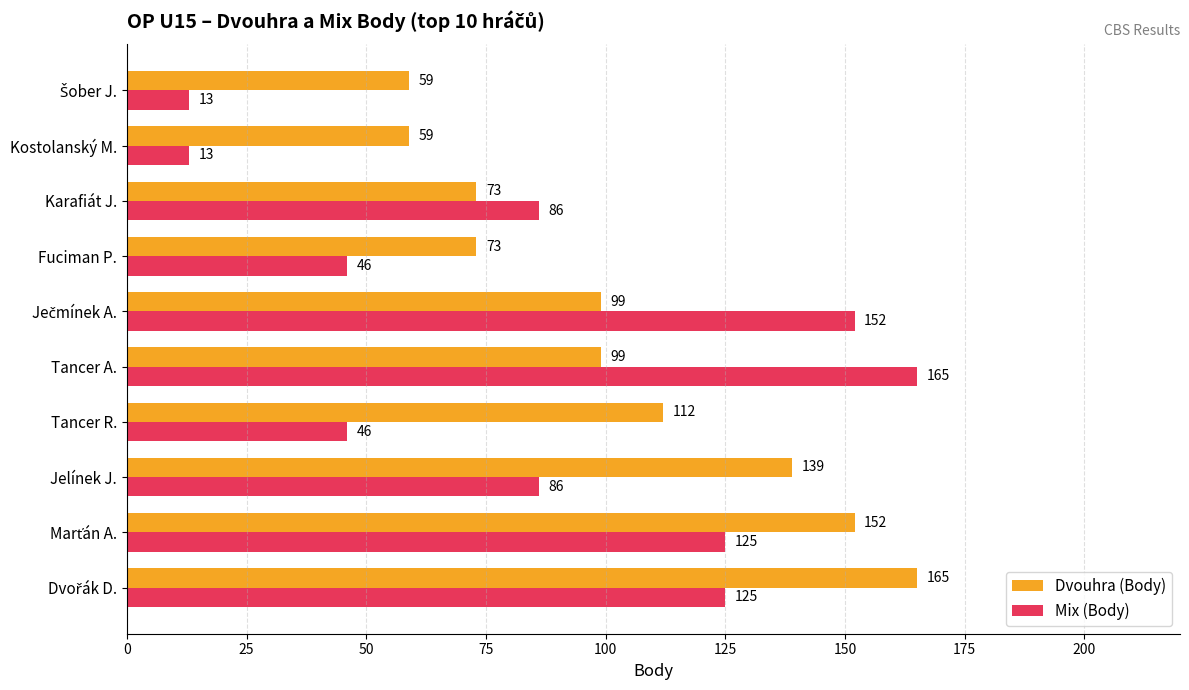

True or false: Mix (Body) has a value of 12 at Tancer R..

False